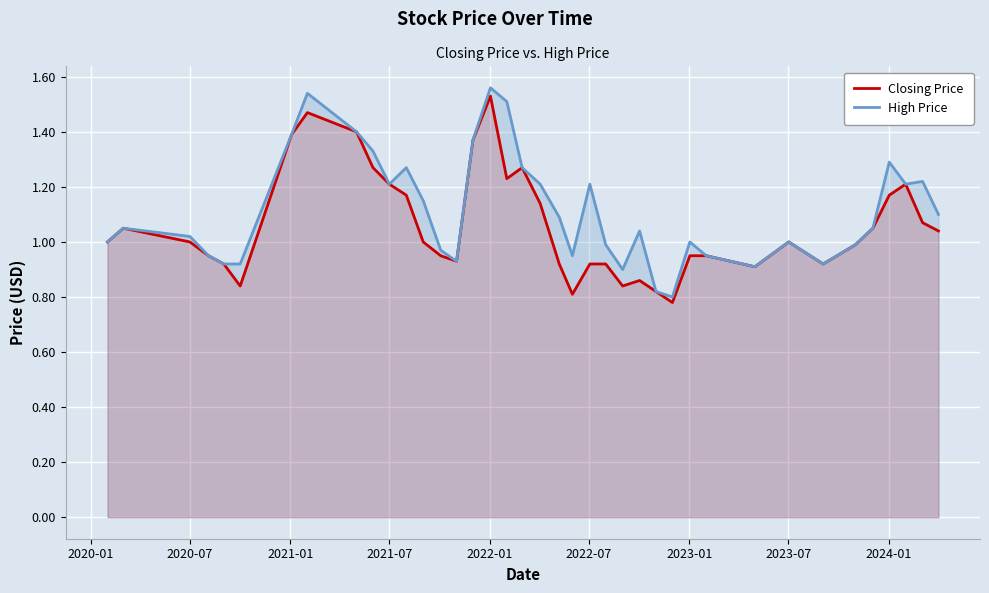

Rank the series by their average value, from highest to lowest.

High Price, Closing Price